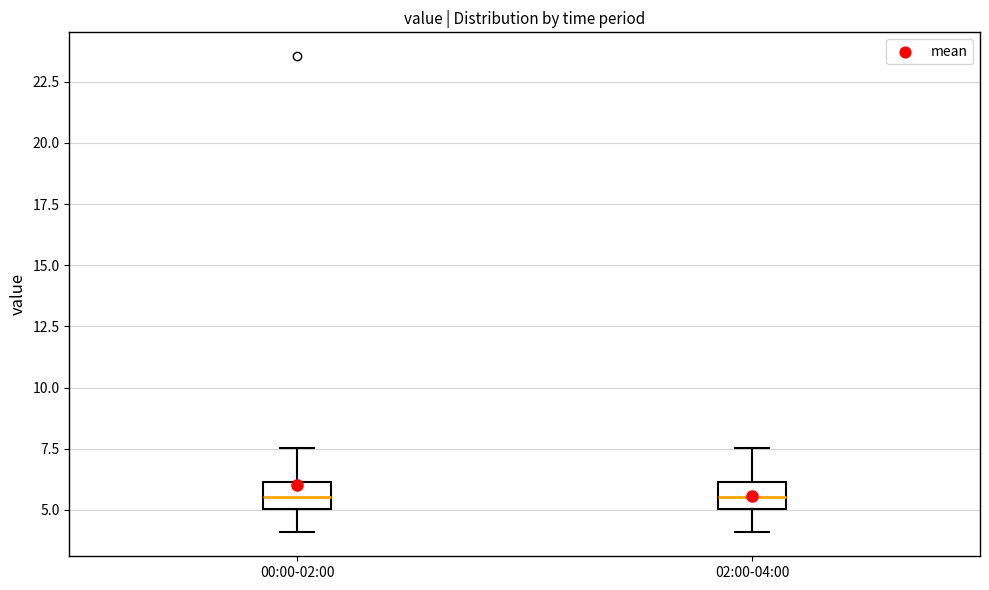

Where does the upper whisker of the box for 00:00-02:00 end on the y-axis? The values are not printed on the chart, so give them approximately, as read against the axis.

7.5